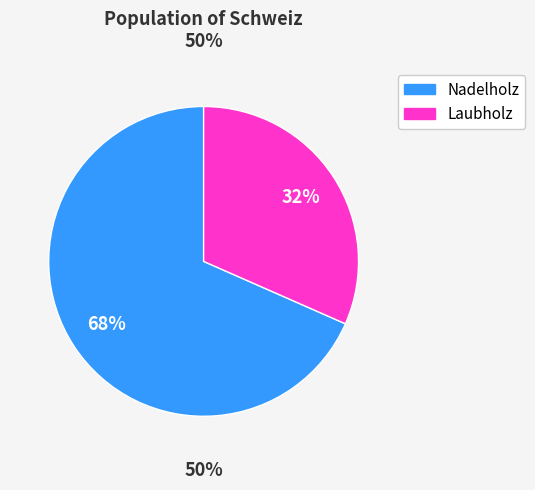

What is the total percentage of Nadelholz and Laubholz?

100.0%